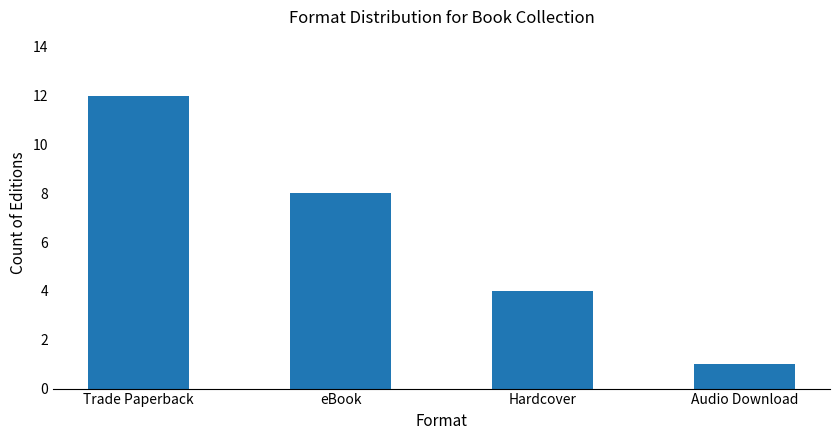

What is the difference between the values at Hardcover and eBook?

4